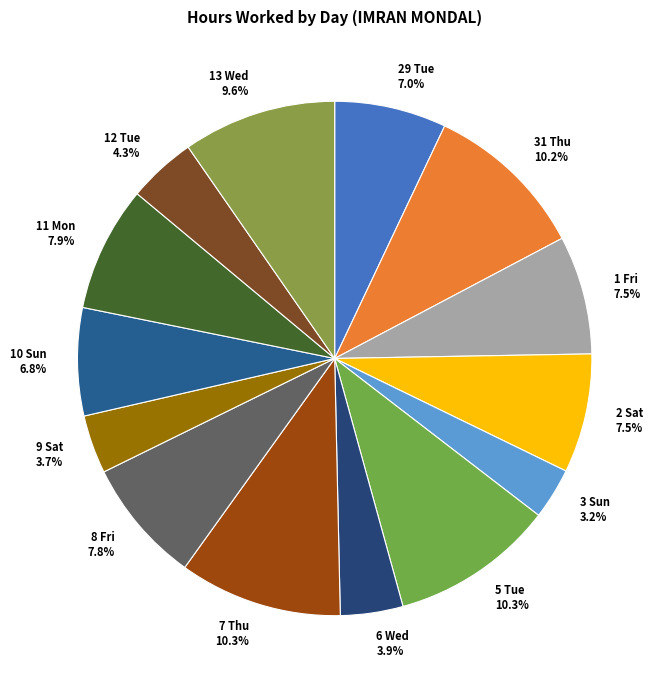

Which has a higher value, 3 Sun or 13 Wed?

13 Wed